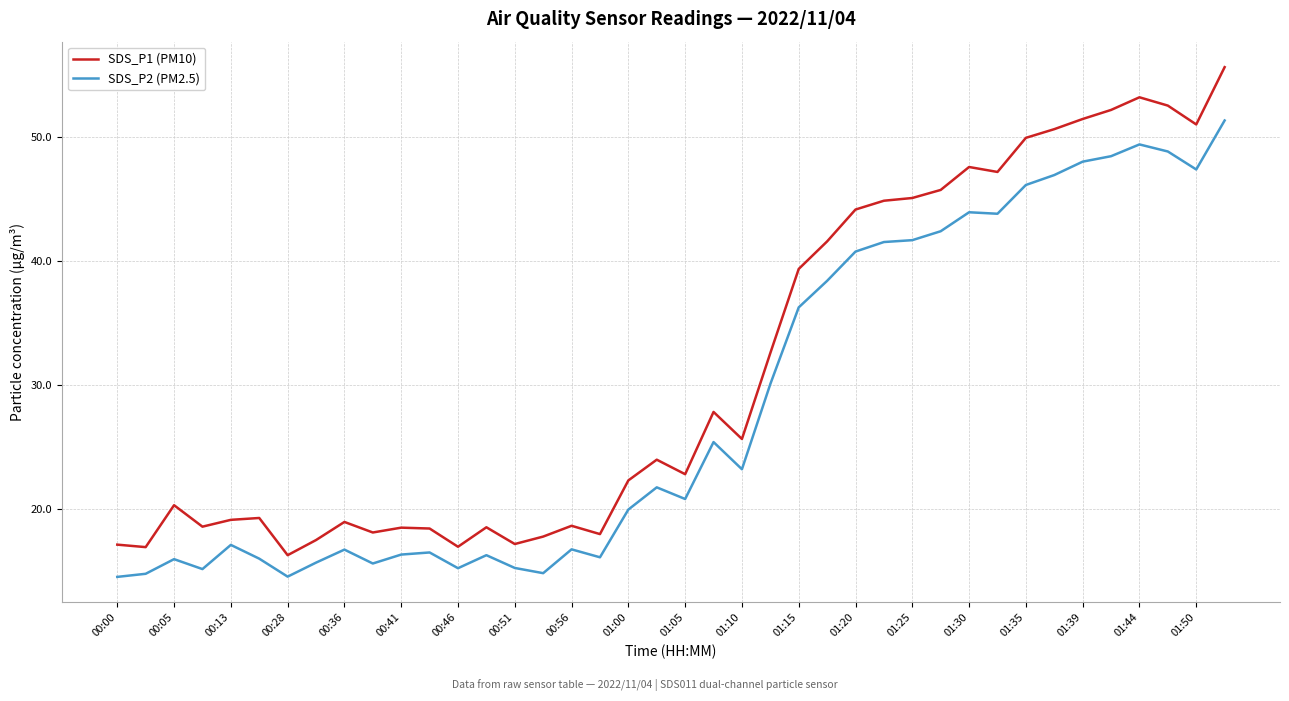

True or false: SDS_P1 (PM10) and SDS_P2 (PM2.5) intersect in this chart.

False